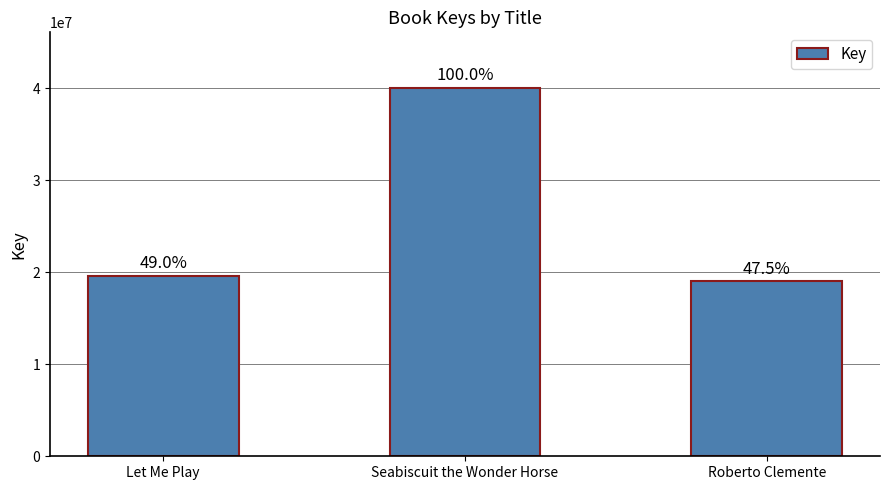

What is the value of the 1st bar from the left?

19626324